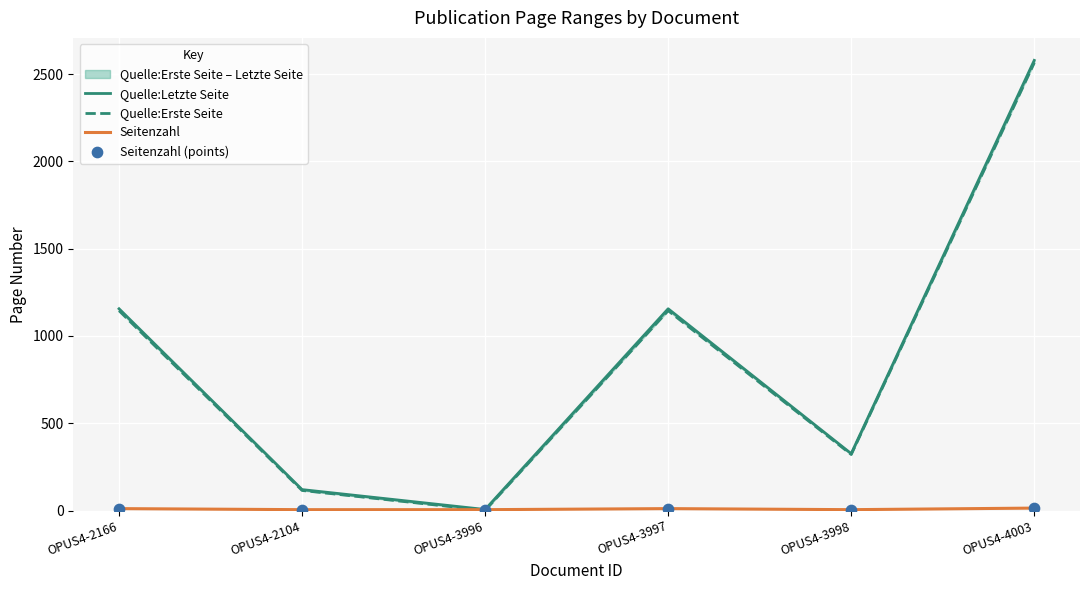

Which series reaches the minimum Y coordinate?

Quelle:Erste Seite